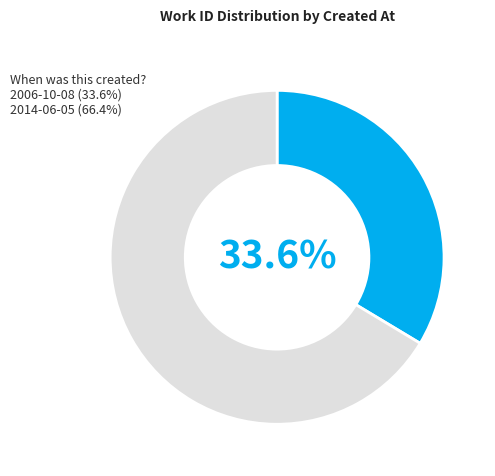

Rank the categories by value from lowest to highest.

2006-10-08, 2014-06-05